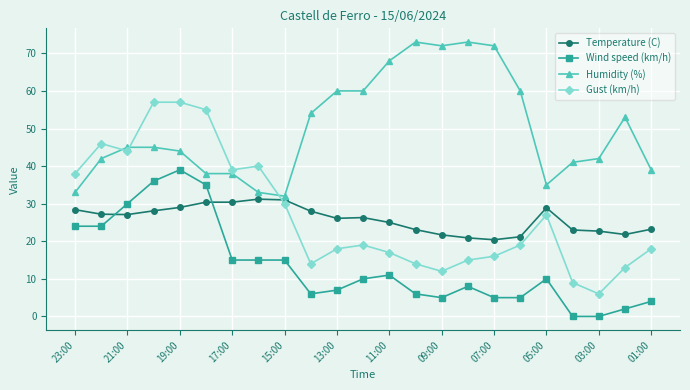

Which series has the widest spread of values?

Gust (km/h)